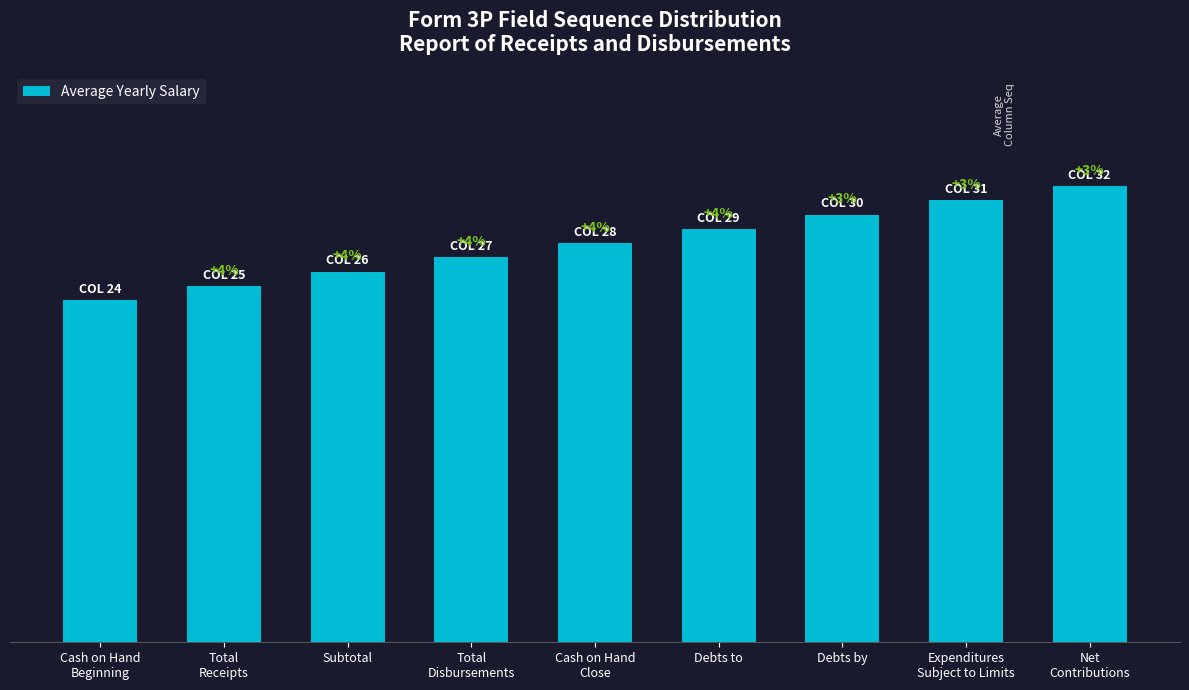

Where is the data nearest to the value 28?

Cash on Hand
Close